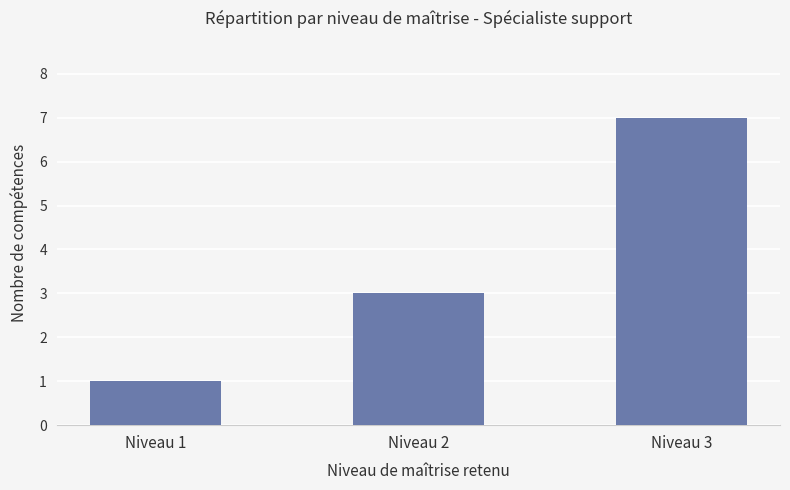

Approximately how many times larger is the value at Niveau 2 compared to Niveau 1?

3.0